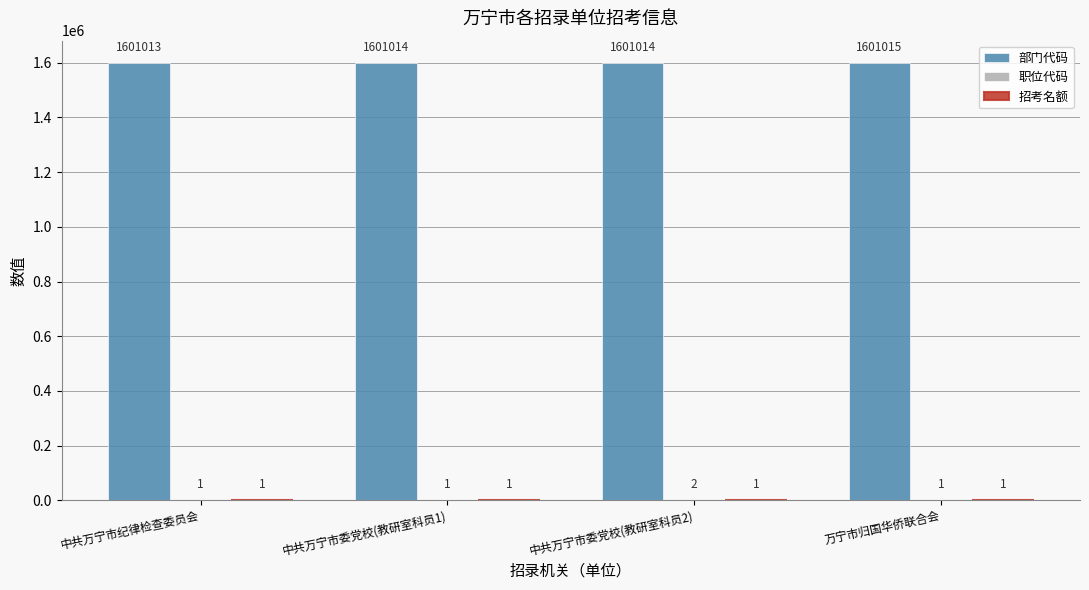

What is the greatest value displayed?

1601015